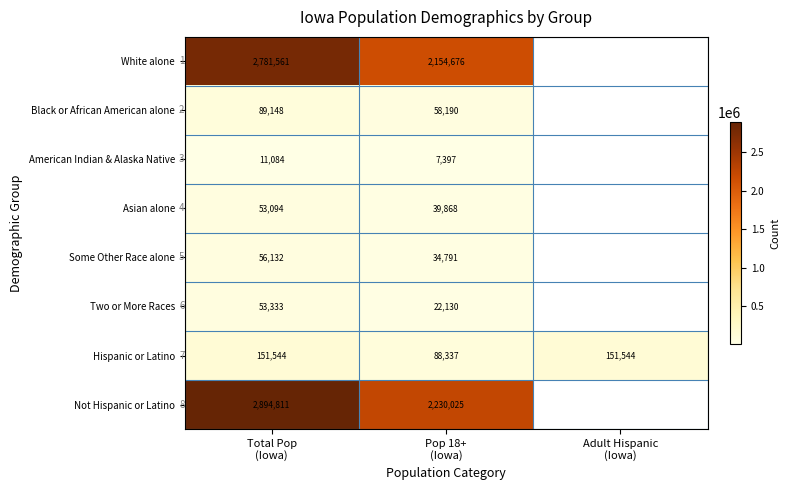

What is the sum of the American Indian & Alaska Native values at Total Pop (Iowa) and Pop 18+ (Iowa)?

18481.0